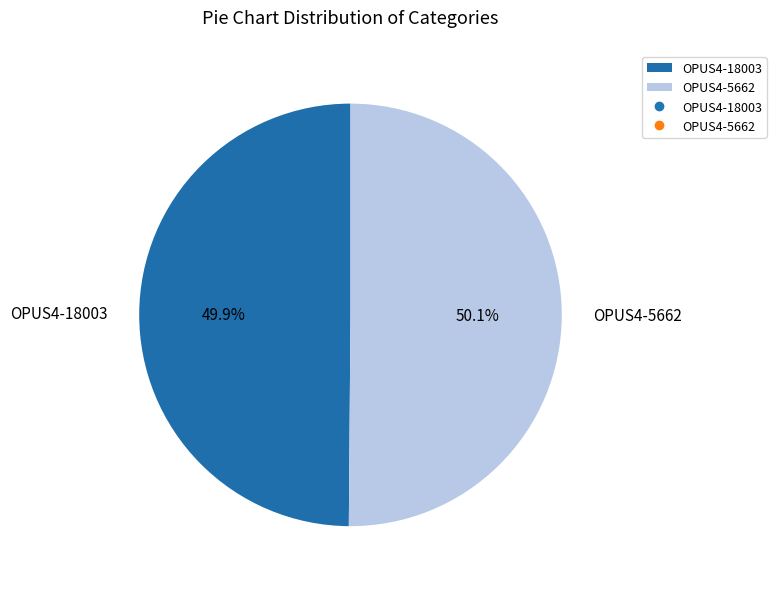

How many segments does this pie chart have?

2